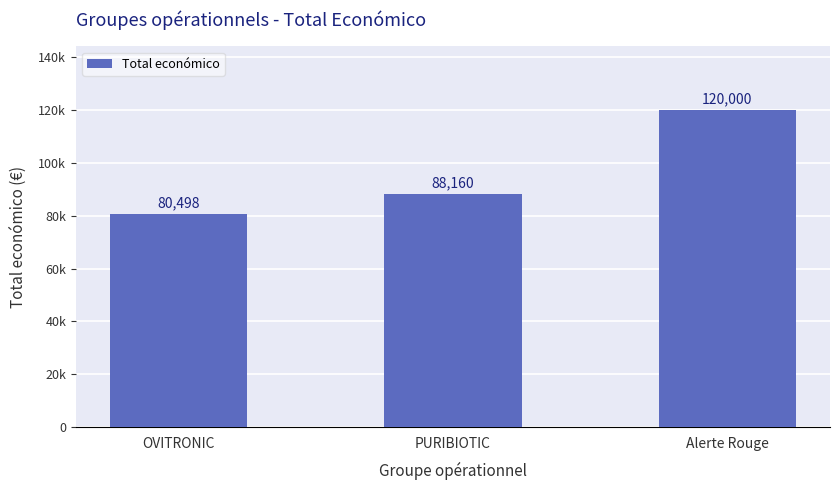

Does the chart contain any negative values?

No